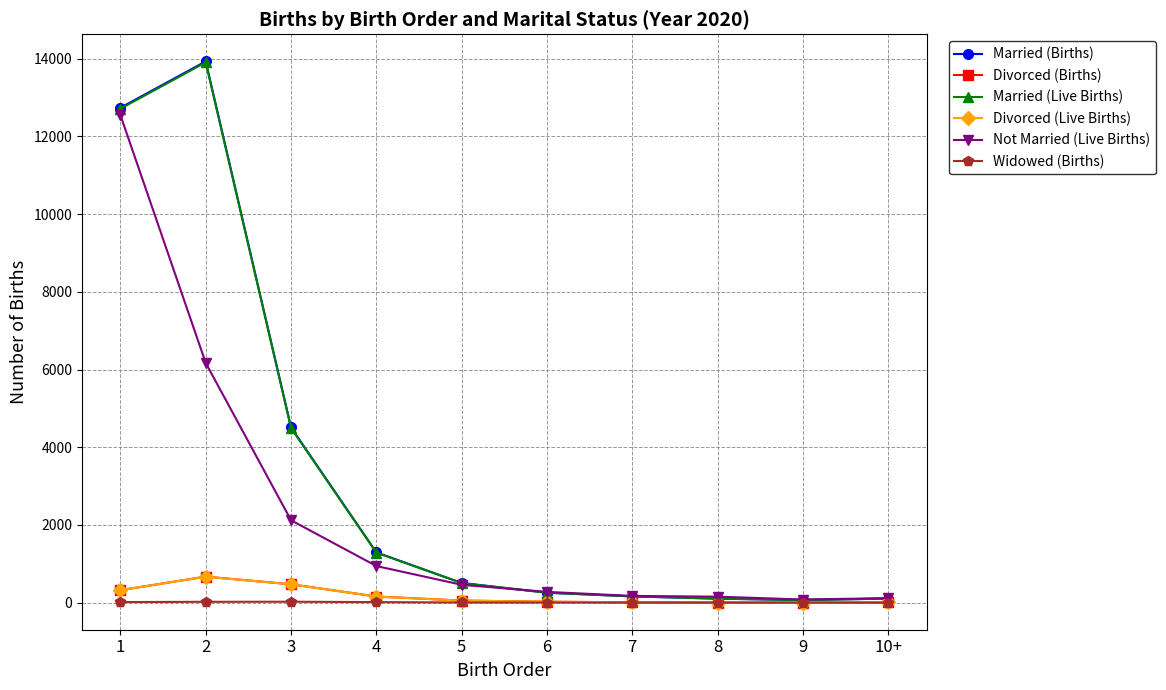

What value does the Widowed (Births) series have at 1?

15